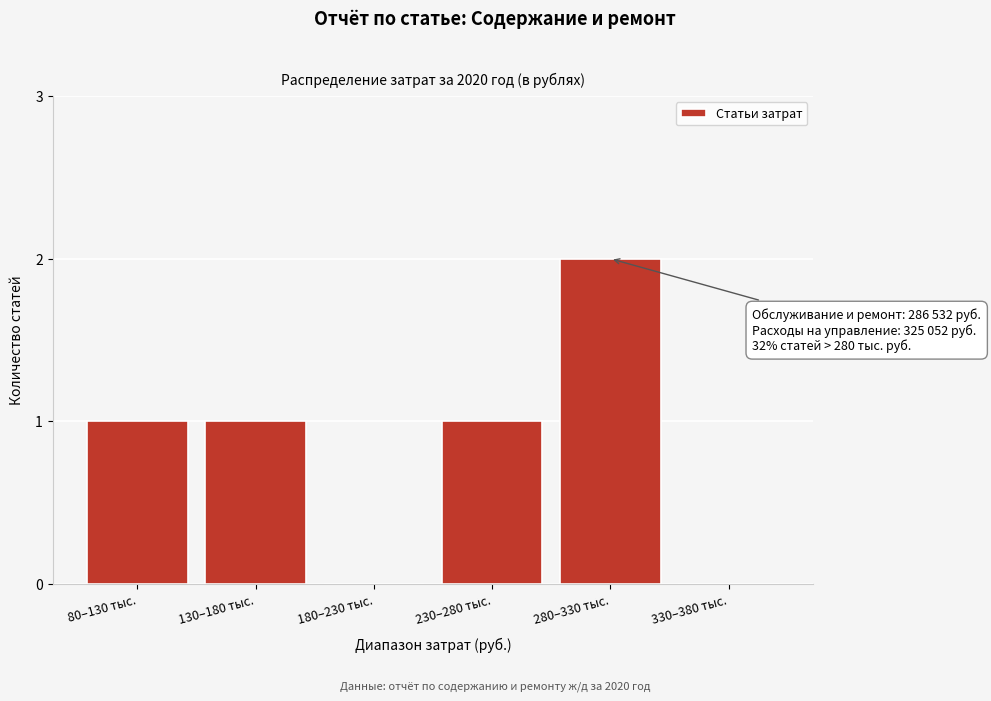

Reading left to right, transcribe all the data shown in this chart.

80–130 тыс.=1	130–180 тыс.=1	180–230 тыс.=0	230–280 тыс.=1	280–330 тыс.=2	330–380 тыс.=0